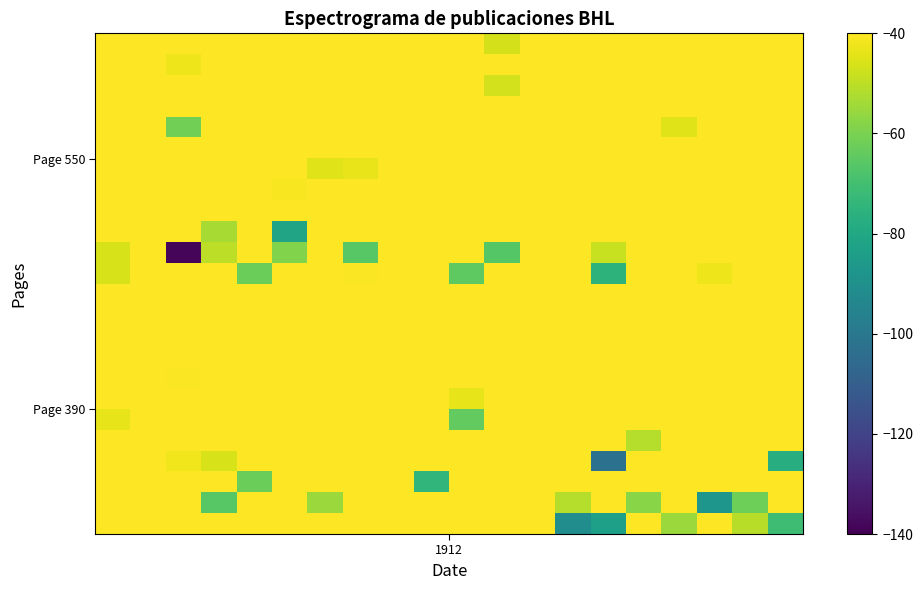

How many data points does each series have?

20